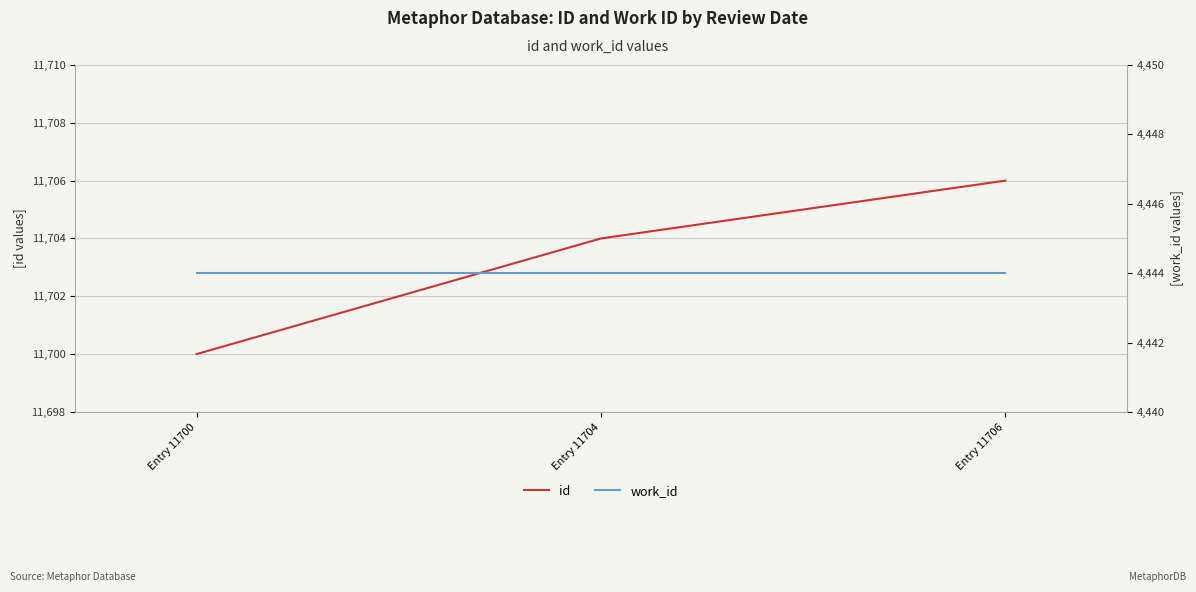

Is this an area chart (filled region under the line)?

No